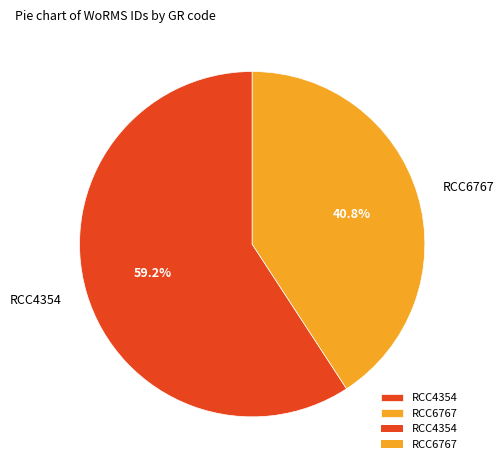

Which category has the smallest portion of the pie?

RCC6767